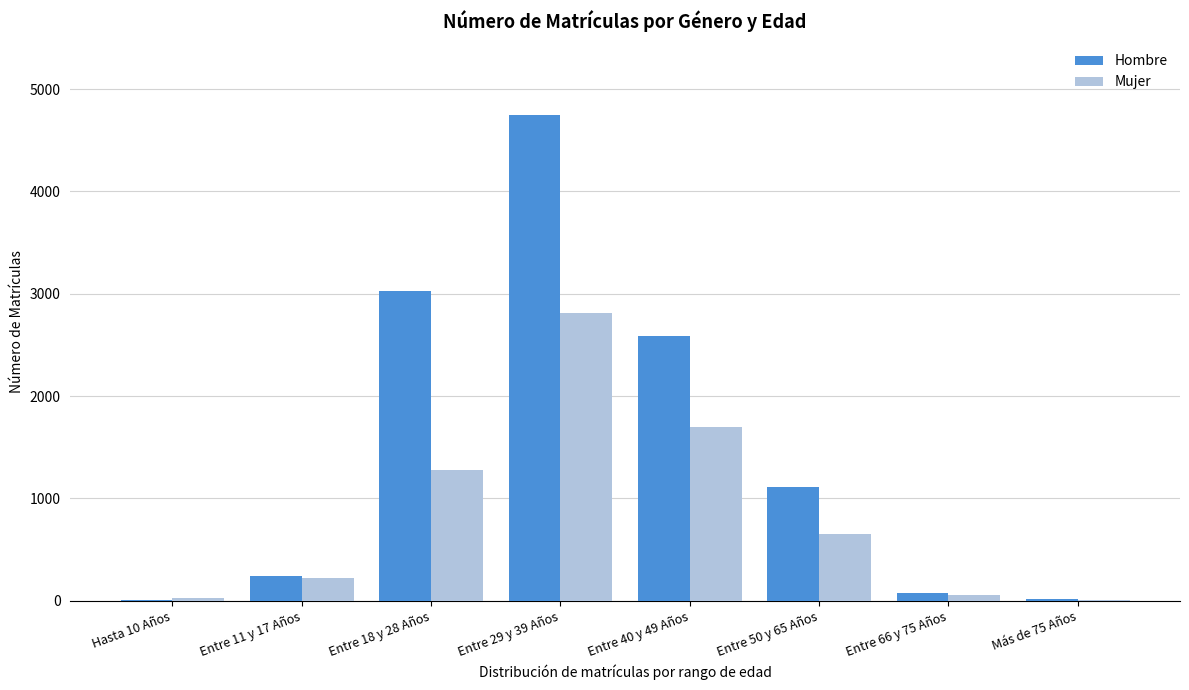

Between Entre 50 y 65 Años and Entre 66 y 75 Años, which series saw the biggest shift?

Hombre